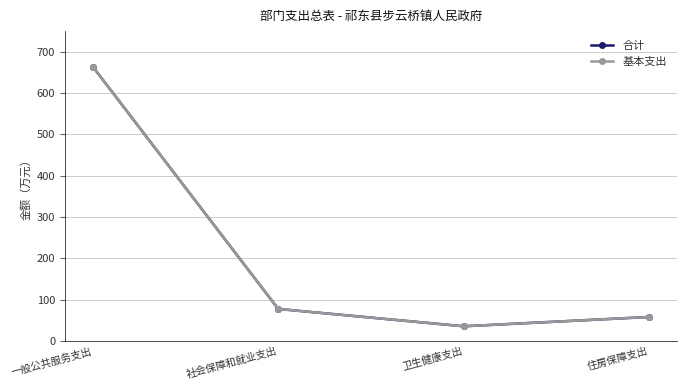

Is the value of 基本支出 at 住房保障支出 greater than the value of 合计 at 一般公共服务支出?

No